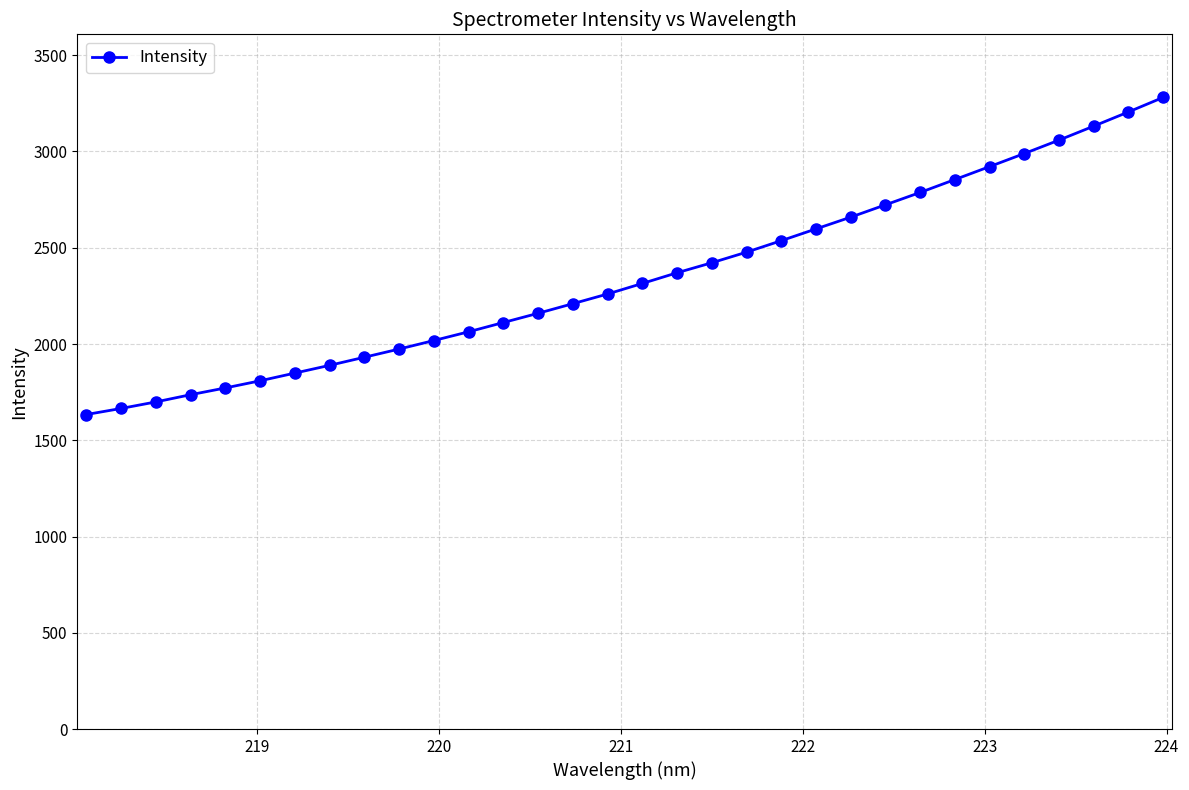

What is the average value?

2347.2